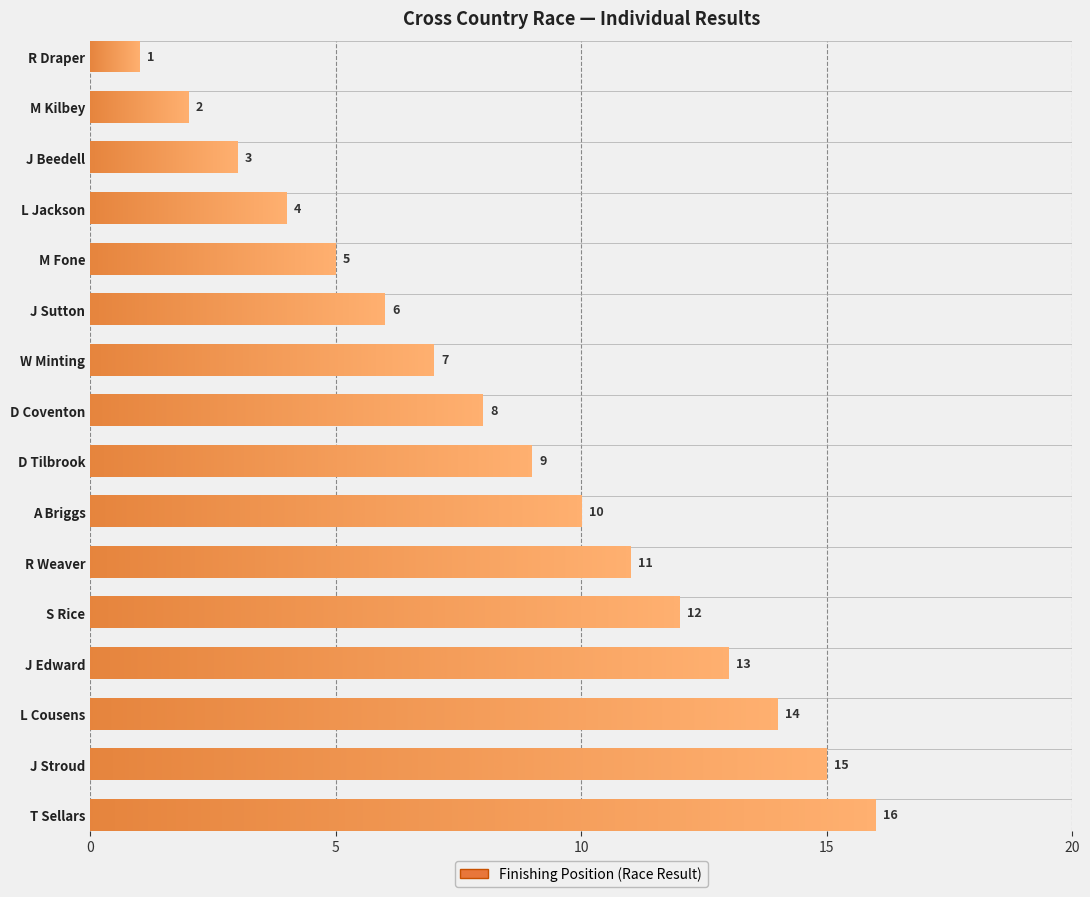

What is the label of the 2nd bar from the left?

M Kilbey